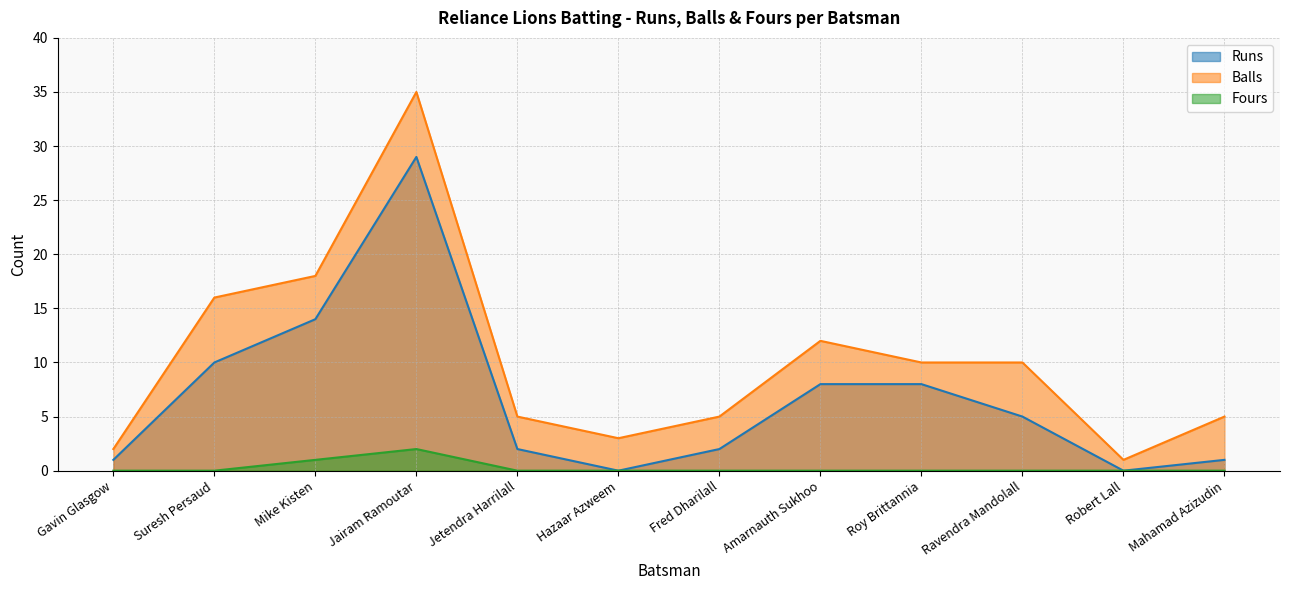

What is the value of the Runs point at the 5th from the left?

2